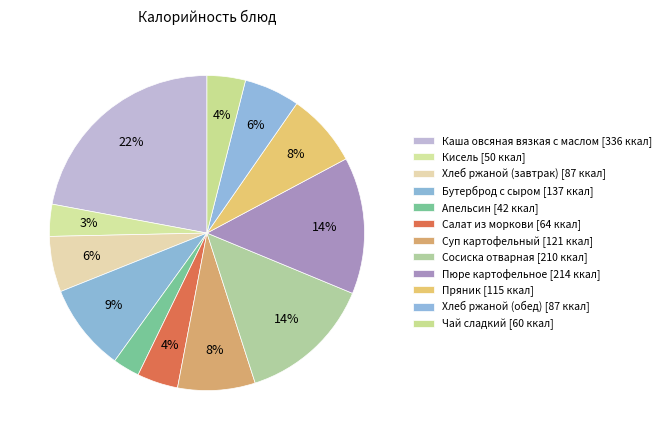

How many segments does this pie chart have?

12